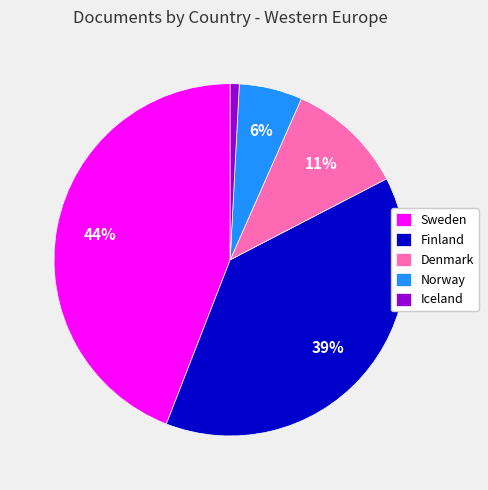

The Iceland slice represents 13% of the pie. True or false?

False